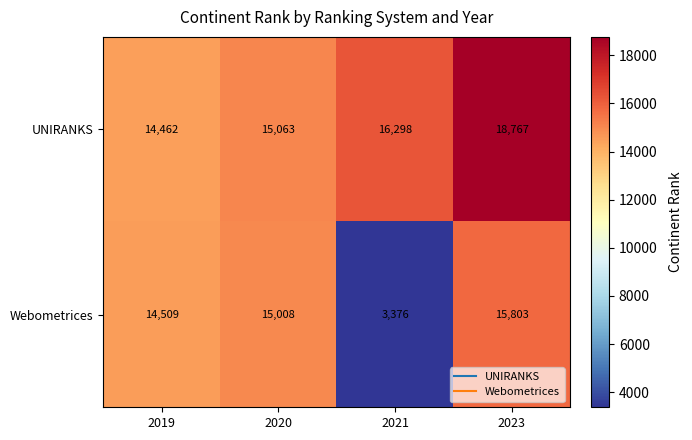

What is the difference between the UNIRANKS values at 2023 and 2020?

3704